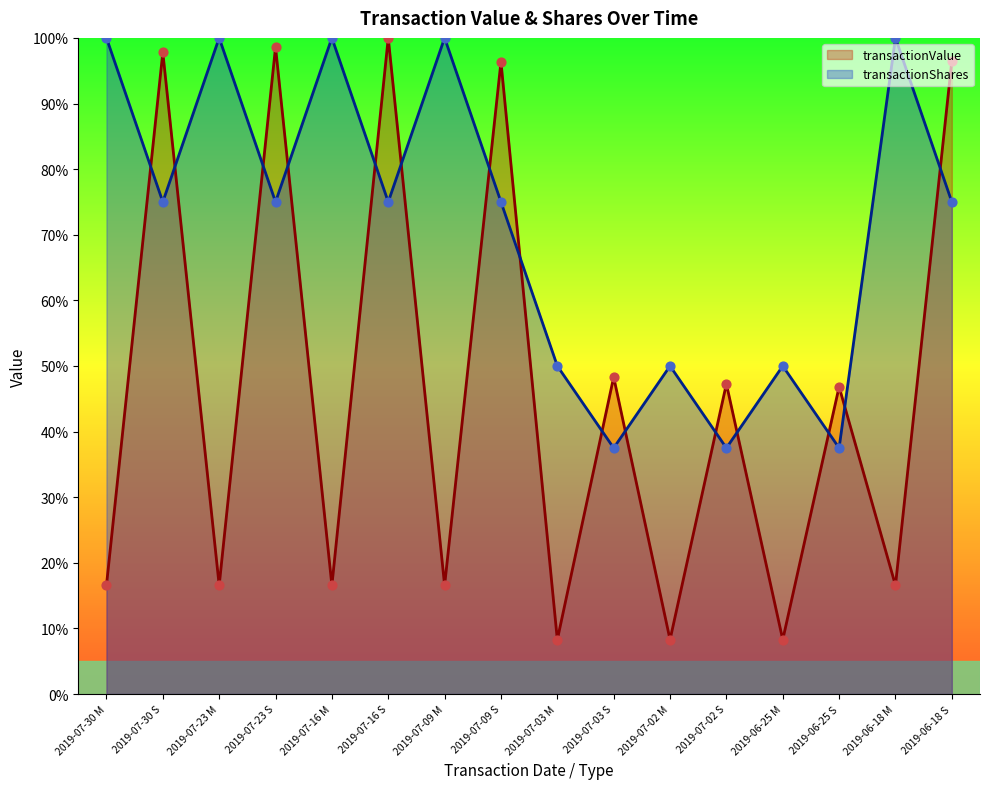

What are all the series names shown in the legend?

transactionValue, transactionShares